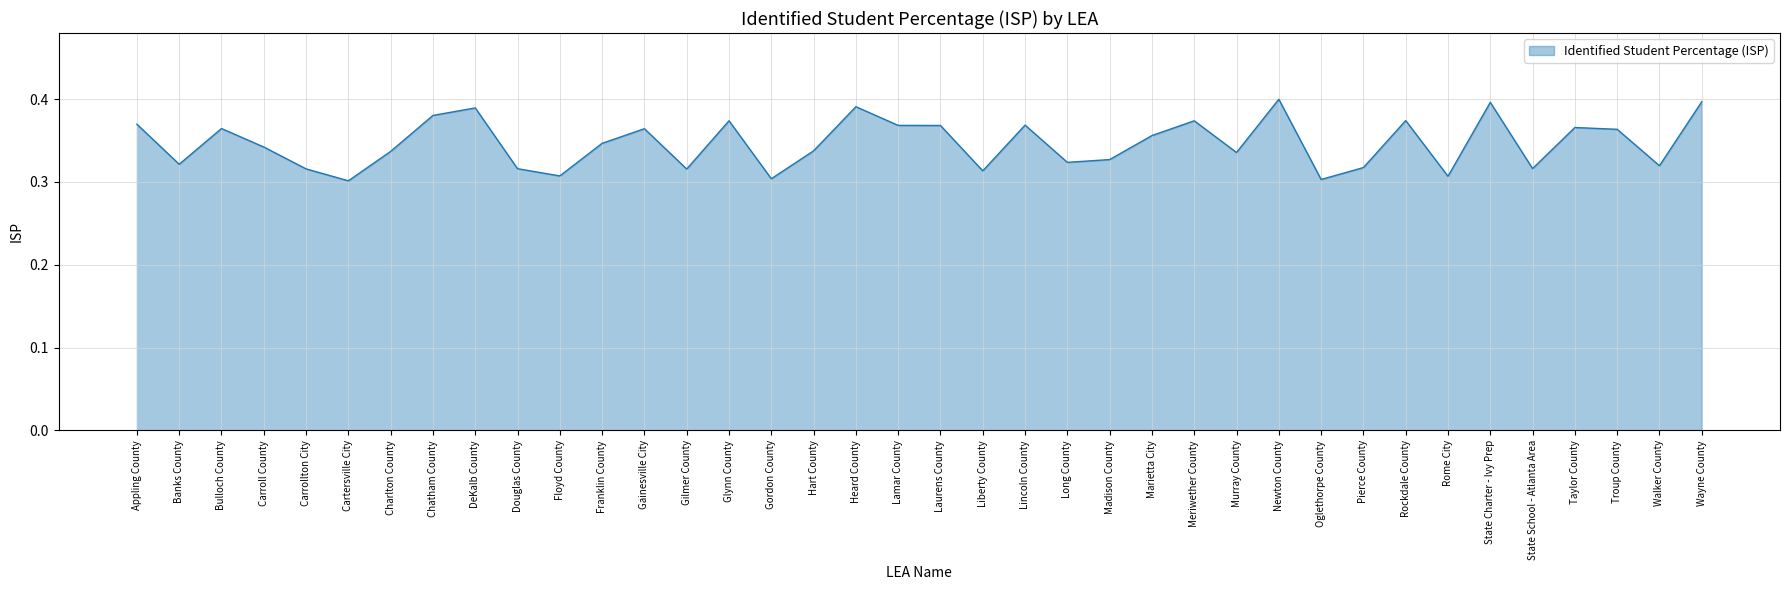

Is it true that the value at Rome City is 0.3?

True